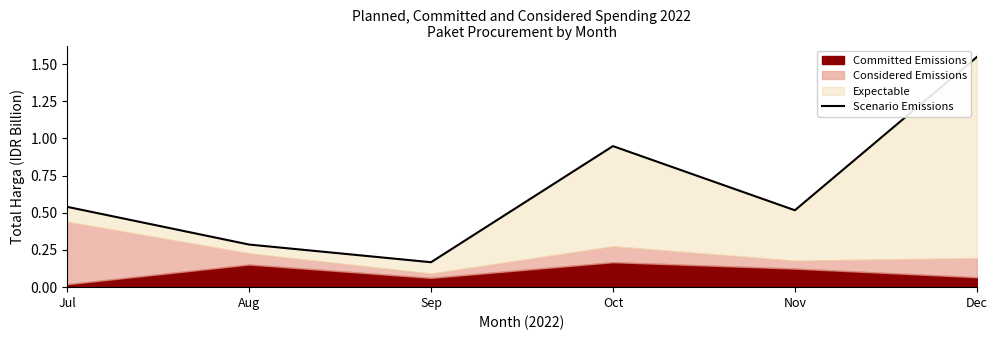

What is the sum of all values?

4.0